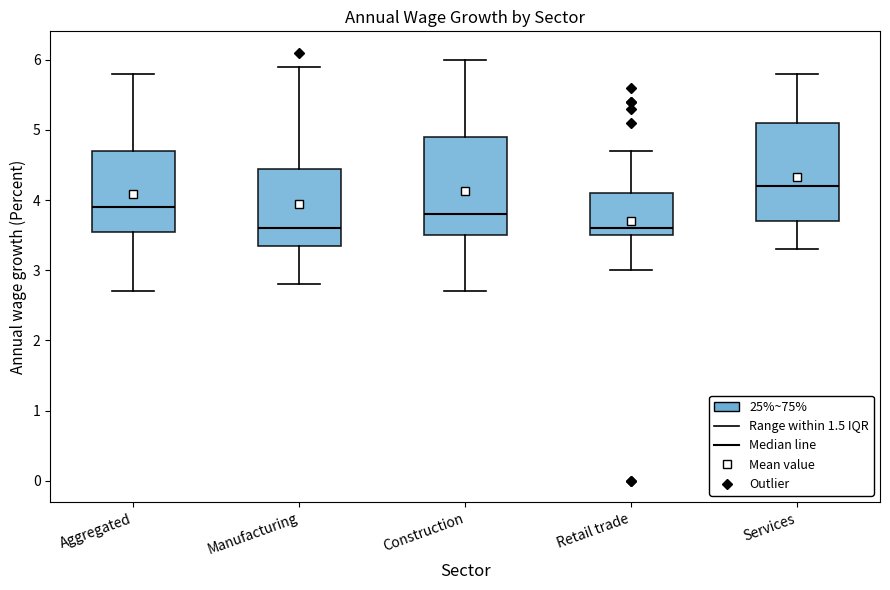

Reading left to right, read every box against the y-axis: the position of its median line, the range the box covers, and the ends of its whiskers. The values are not printed on the chart, so give them approximately, as read against the axis.

Aggregated: median 3.9, box 3.6 to 4.7, whiskers 2.7 to 5.8
Manufacturing: median 3.6, box 3.4 to 4.5, whiskers 2.8 to 5.9
Construction: median 3.8, box 3.5 to 4.9, whiskers 2.7 to 6.0
Retail trade: median 3.6, box 3.5 to 4.1, whiskers 3.0 to 4.7
Services: median 4.2, box 3.7 to 5.1, whiskers 3.3 to 5.8